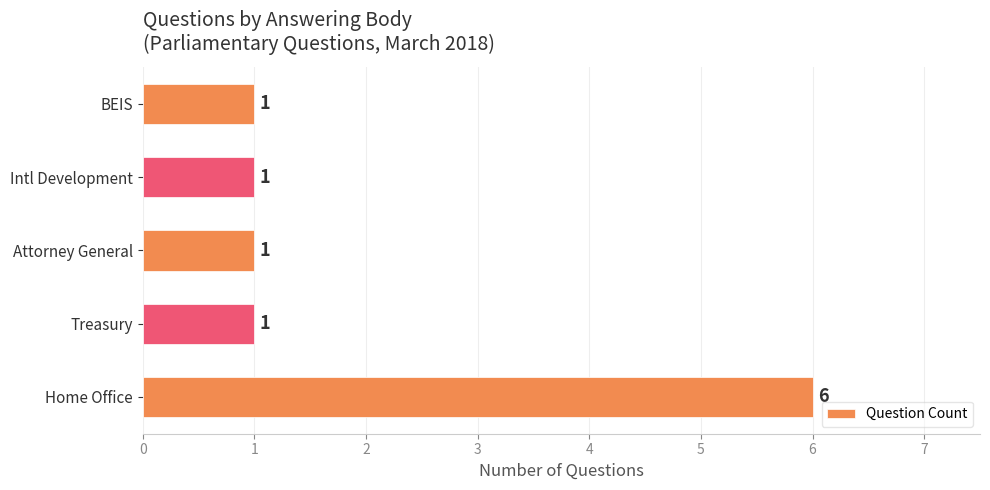

Approximately how many times larger is the value at Home Office compared to BEIS?

6.0